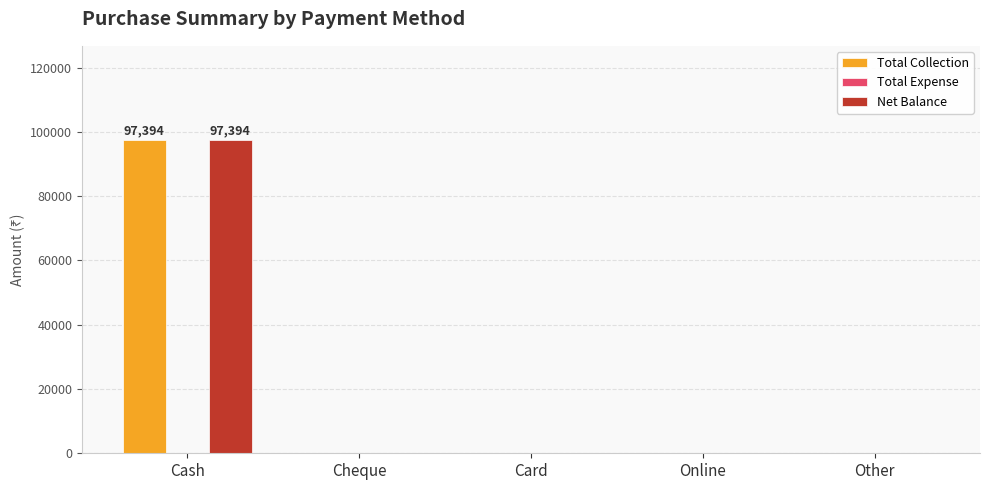

How many categories are shown in the chart?

5